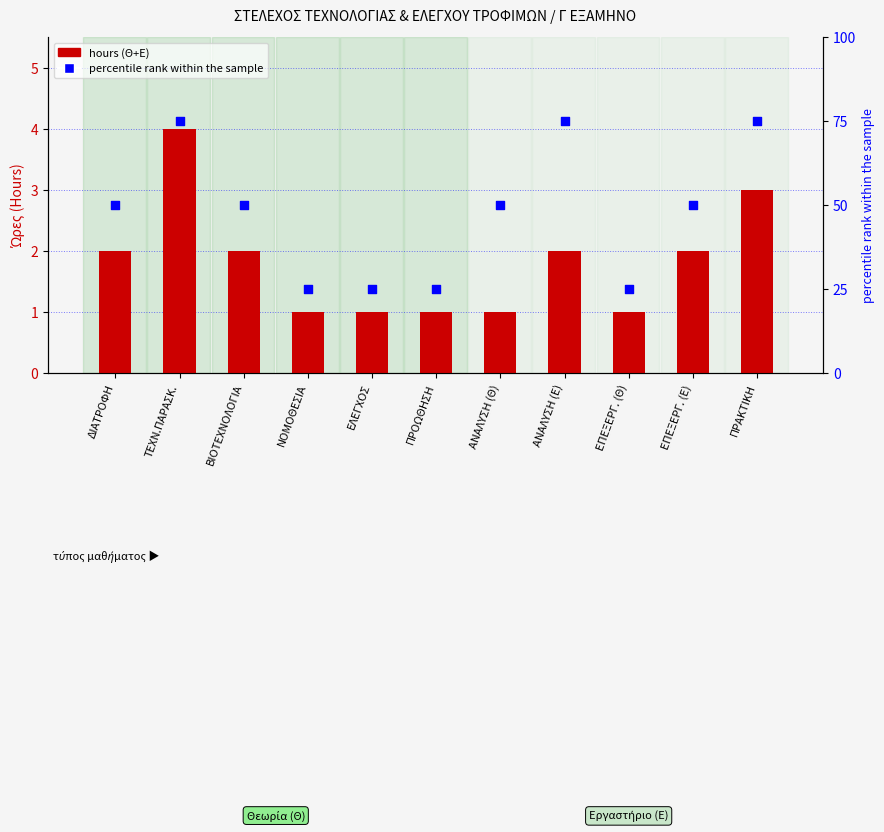

Is the value of percentile rank within the sample at ΔΙΑΤΡΟΦΗ greater than the value of hours (Θ+Ε) at ΔΙΑΤΡΟΦΗ?

Yes